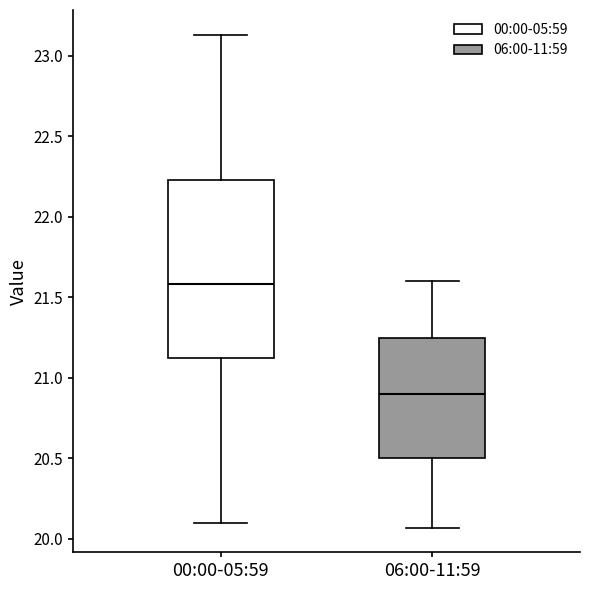

Which box is the tallest, from its lower edge to its upper edge?

00:00-05:59